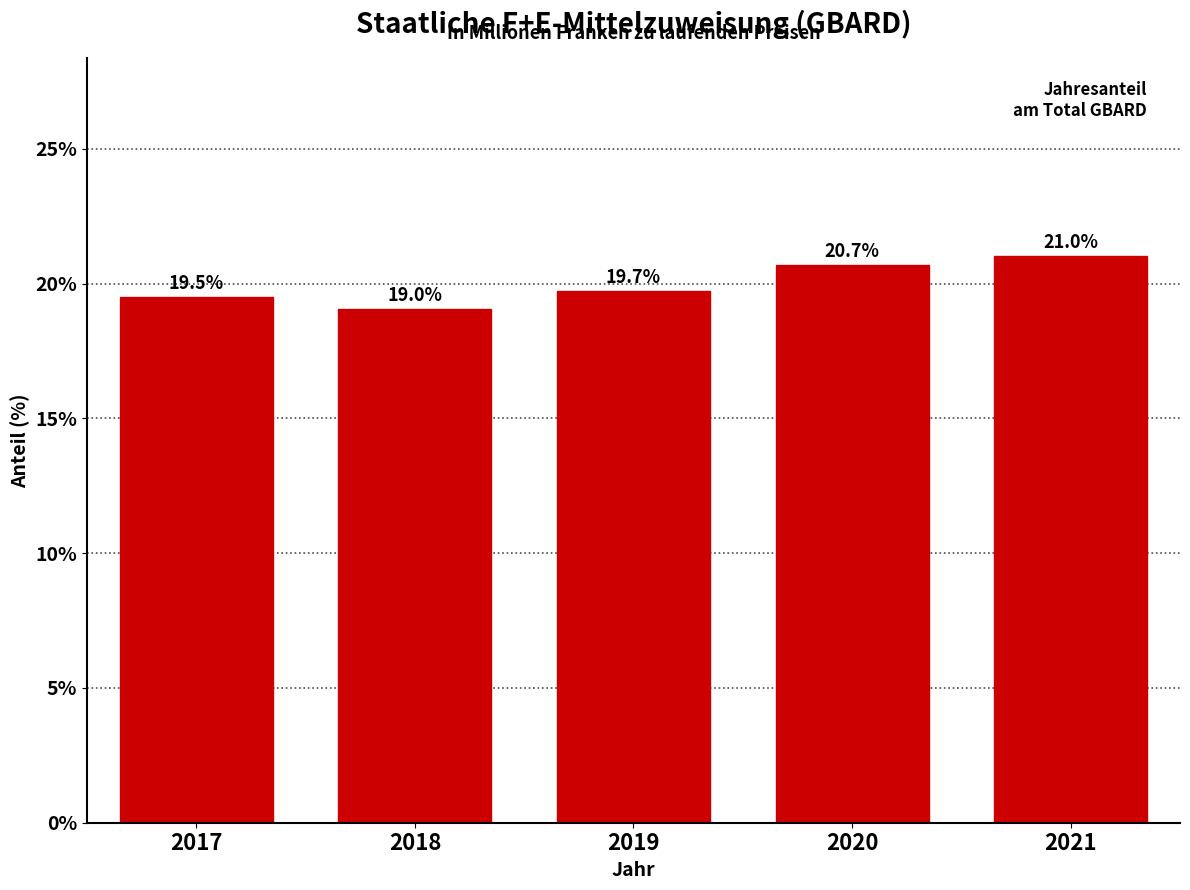

Reading left to right, list all the values displayed in this chart.

19.5	19.0	19.7	20.7	21.0